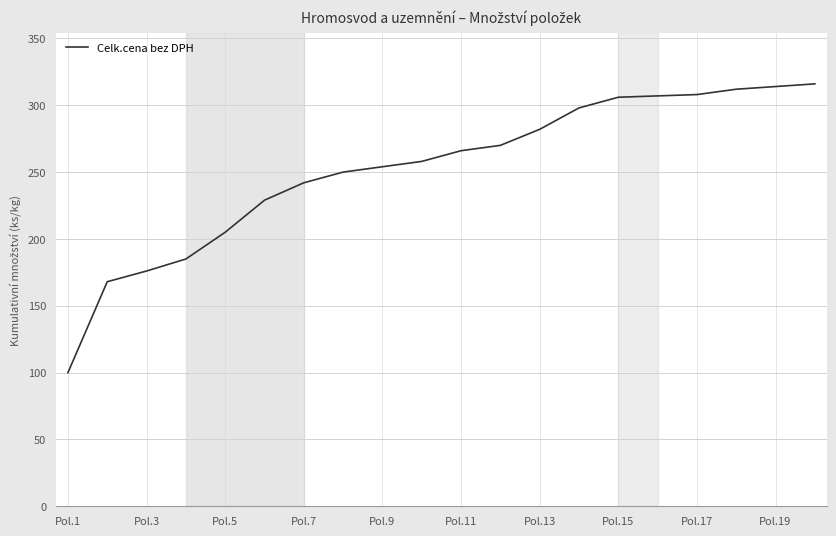

What is the difference between the maximum and minimum values?

216